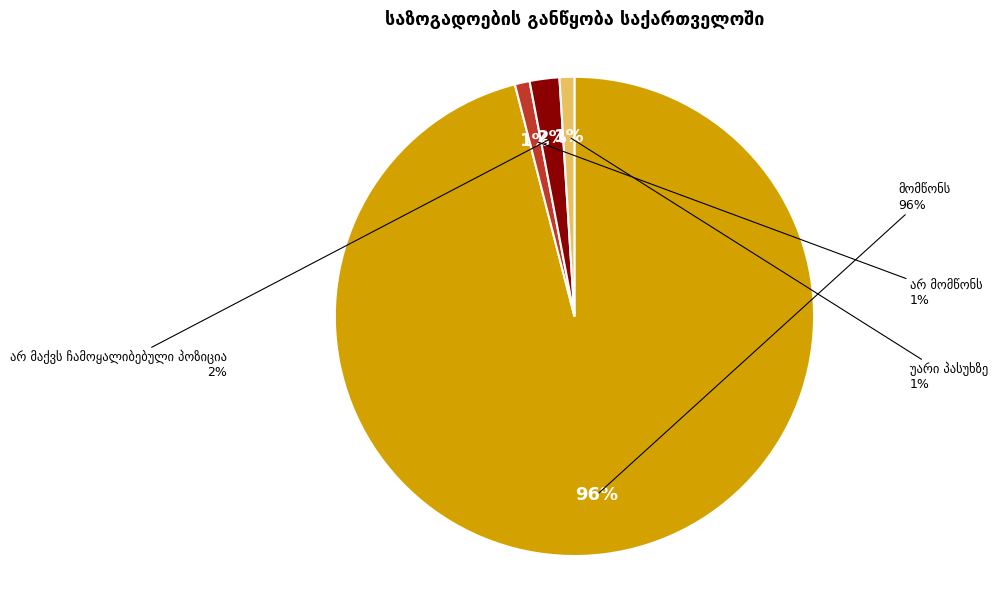

Count the number of slices in the pie.

4